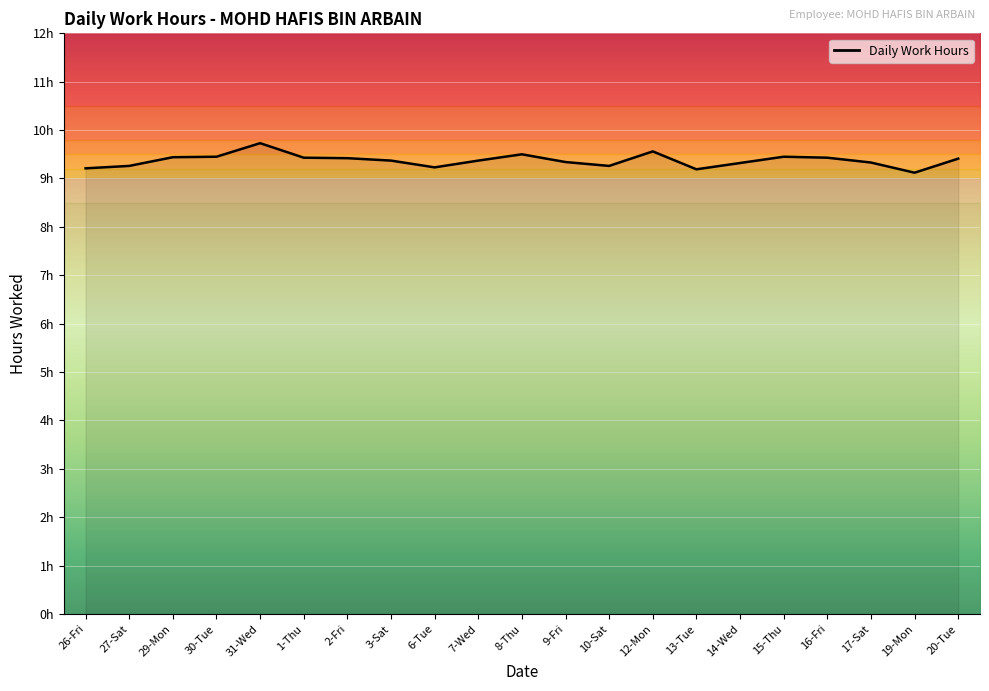

How many distinct data groups are displayed?

1